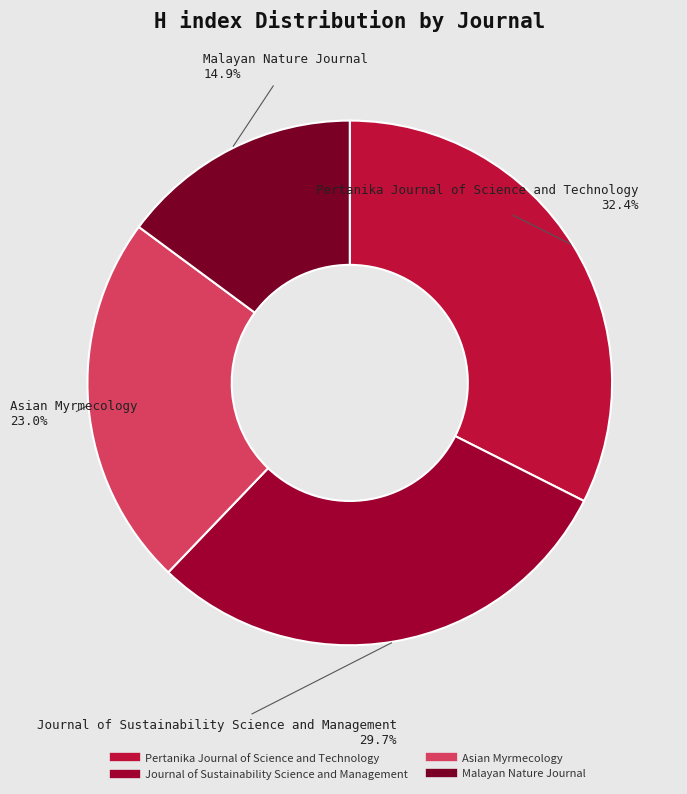

Is it true that Journal of Sustainability Science and Management is 23% of the pie?

False